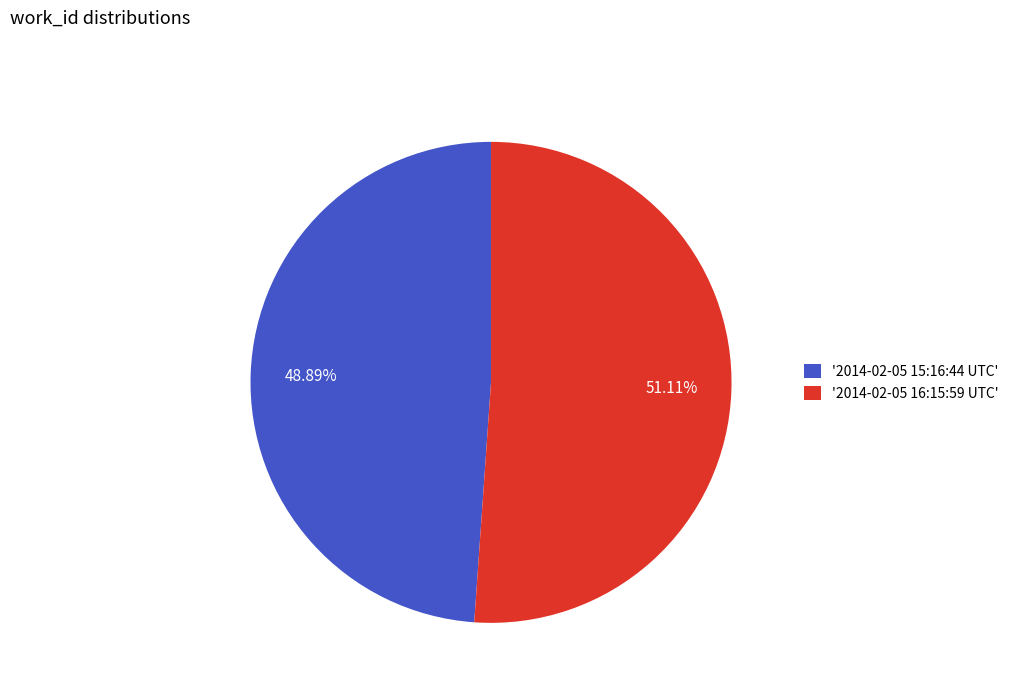

What is the majority slice?

'2014-02-05 16:15:59 UTC'